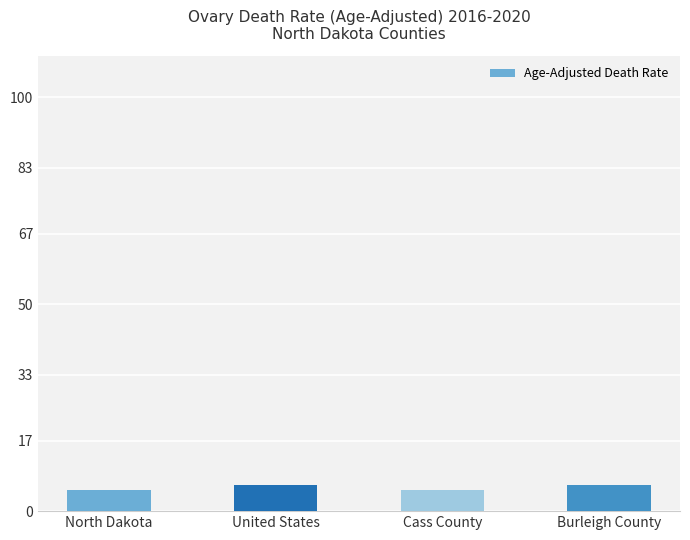

True or false: the data shows 9.7 at United States.

False